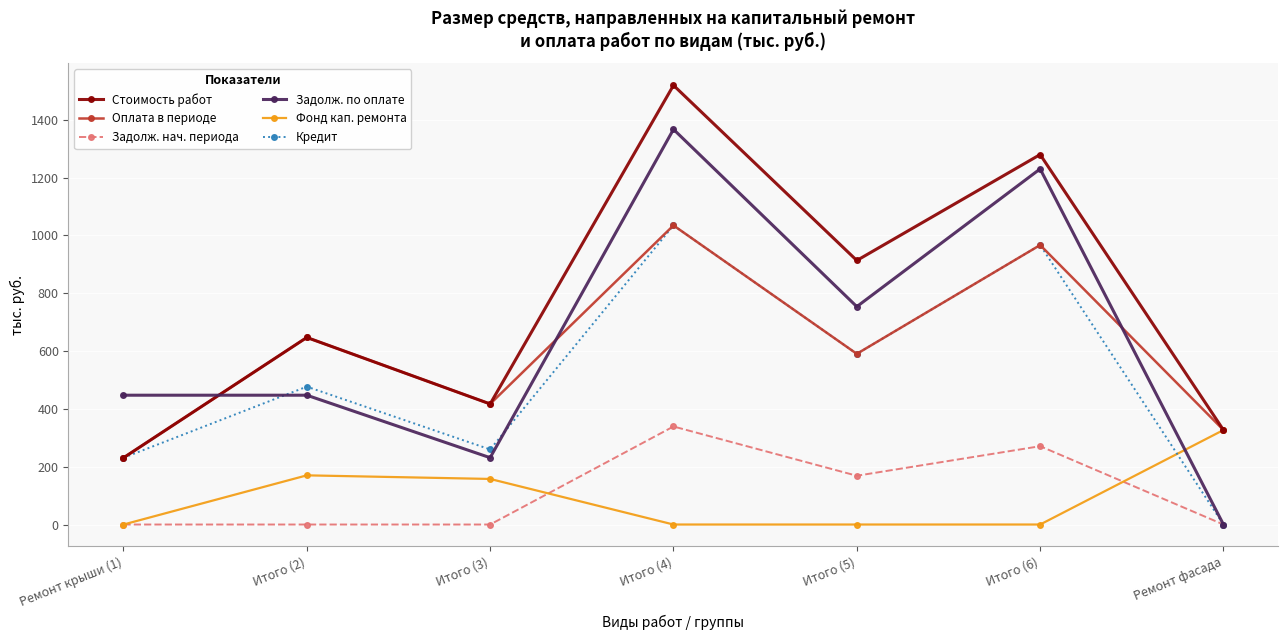

What position from the left is Итого (2)?

2